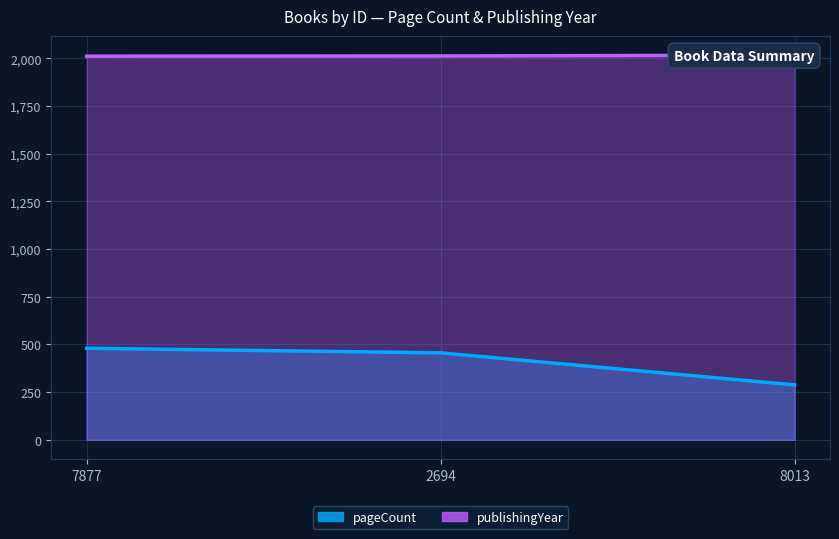

How many lines are shown in the chart?

2